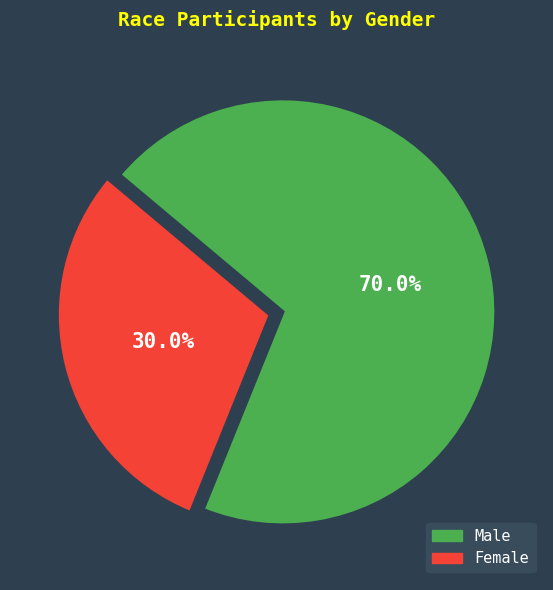

What percentage is NOT represented by Female?

70.0%